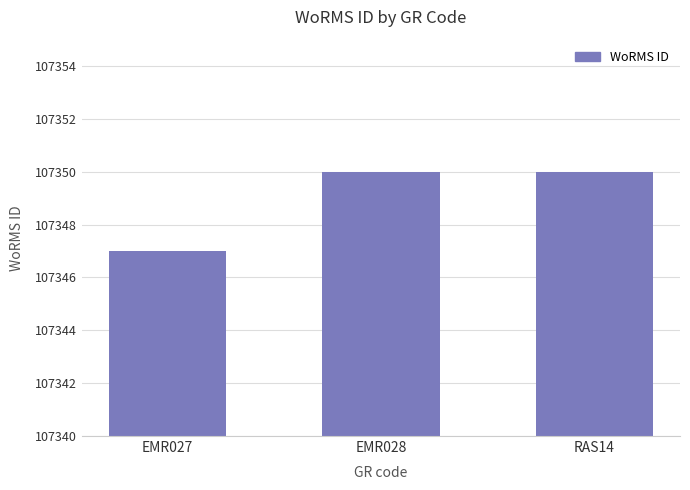

What value does the data have at EMR027?

107347